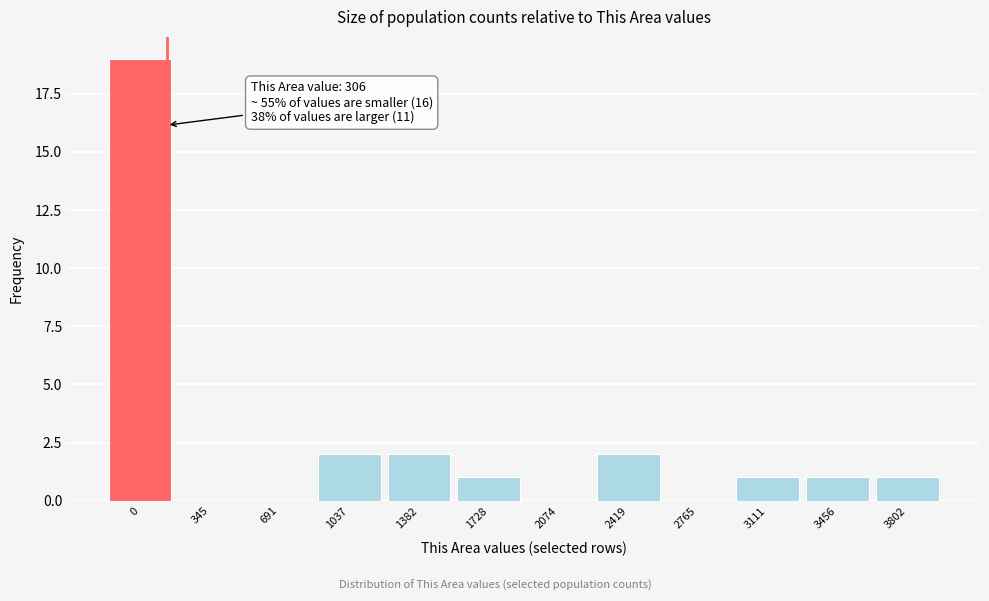

Reading right to left, extract all data points from this chart.

3802=1	3456=1	3111=1	2765=0	2419=2	2074=0	1728=1	1382=2	1037=2	691=0	345=0	0=19